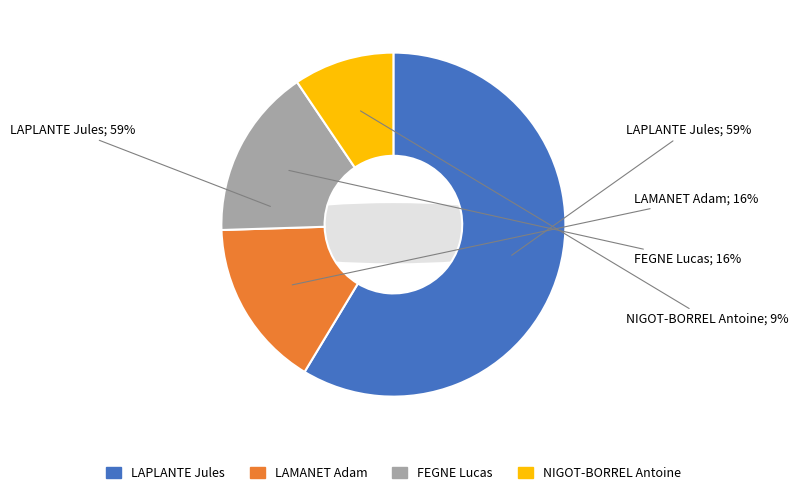

Which has a higher value, FEGNE Lucas or LAPLANTE Jules?

LAPLANTE Jules